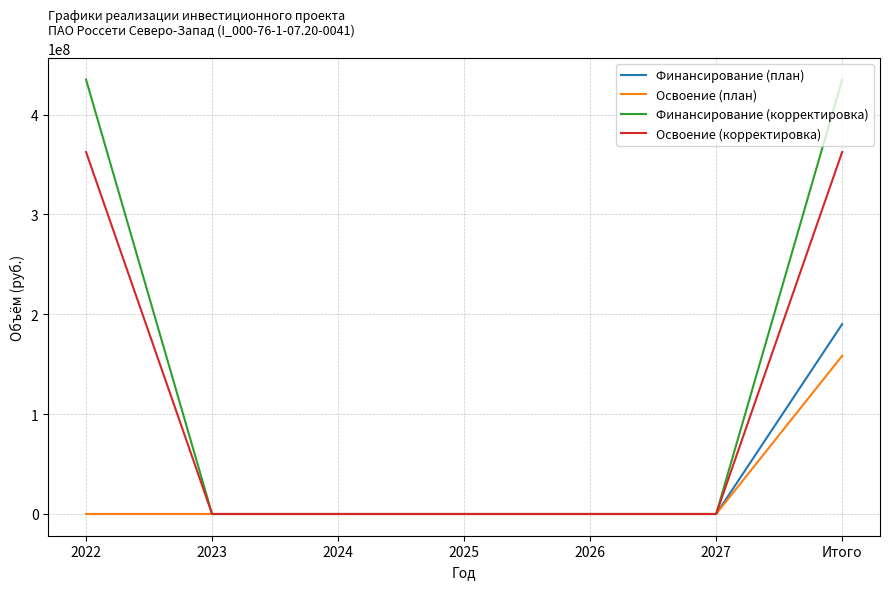

Which series has the widest spread of values?

Финансирование (корректировка)